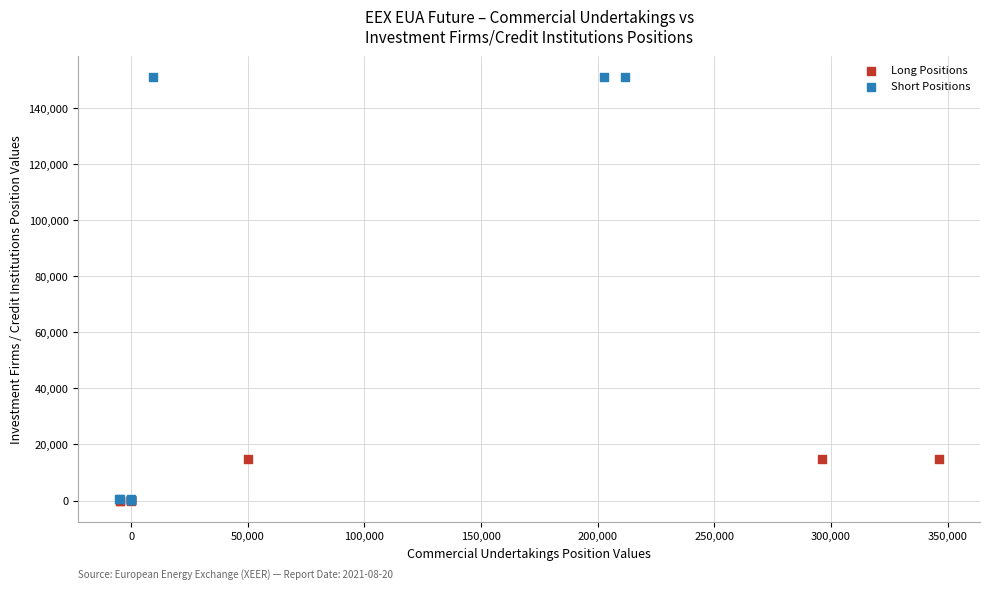

What are all the series names shown in the legend?

Long Positions, Short Positions